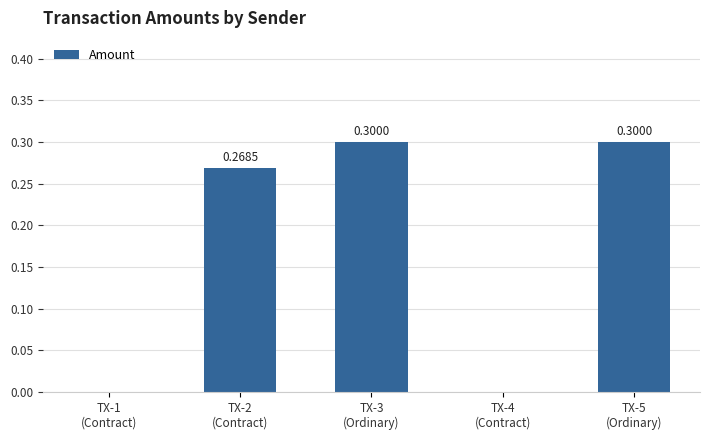

What is the sum of all values?

0.9